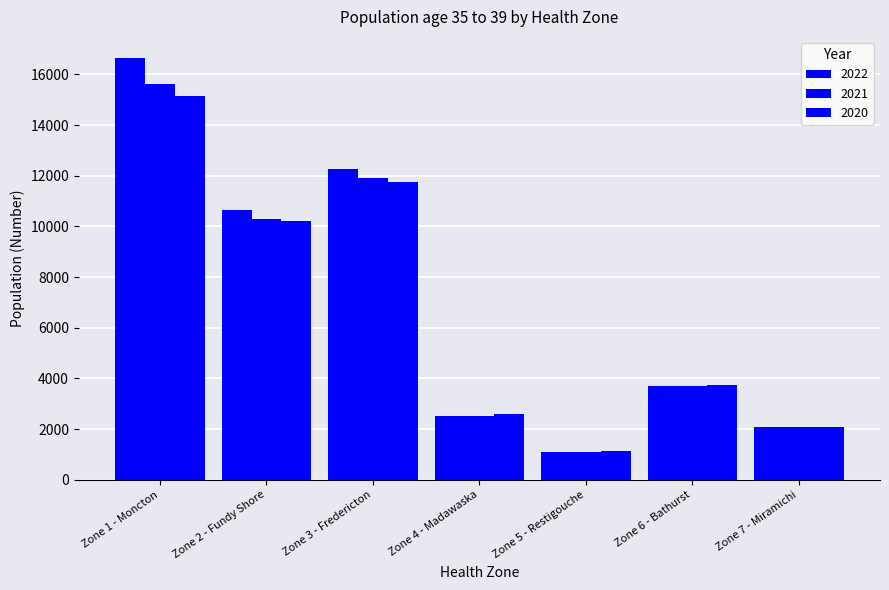

Where does the 2020 series first go above 3761?

Zone 1 - Moncton